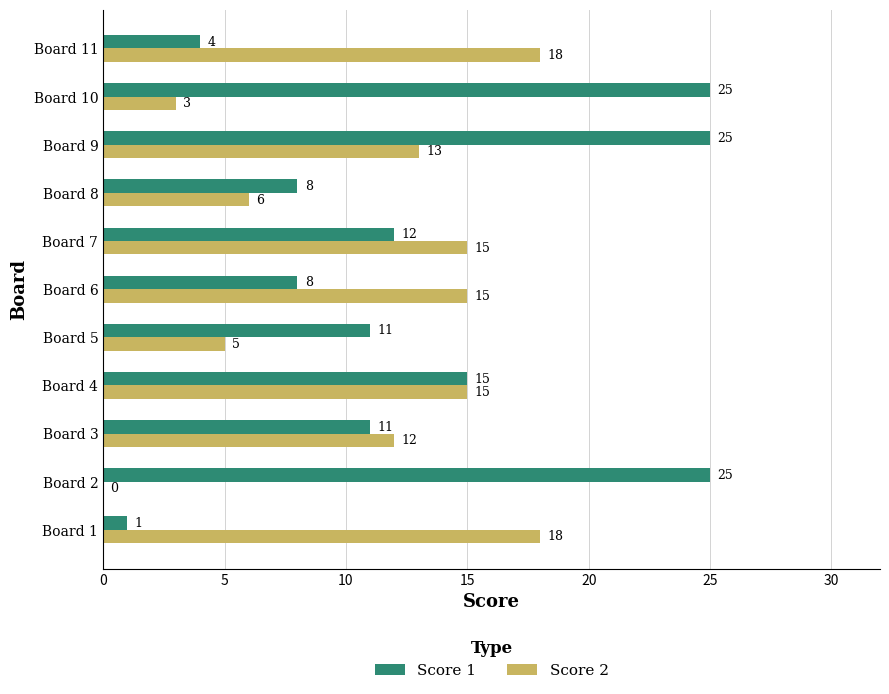

The value of Score 1 at Board 11 is 2. True or false?

False